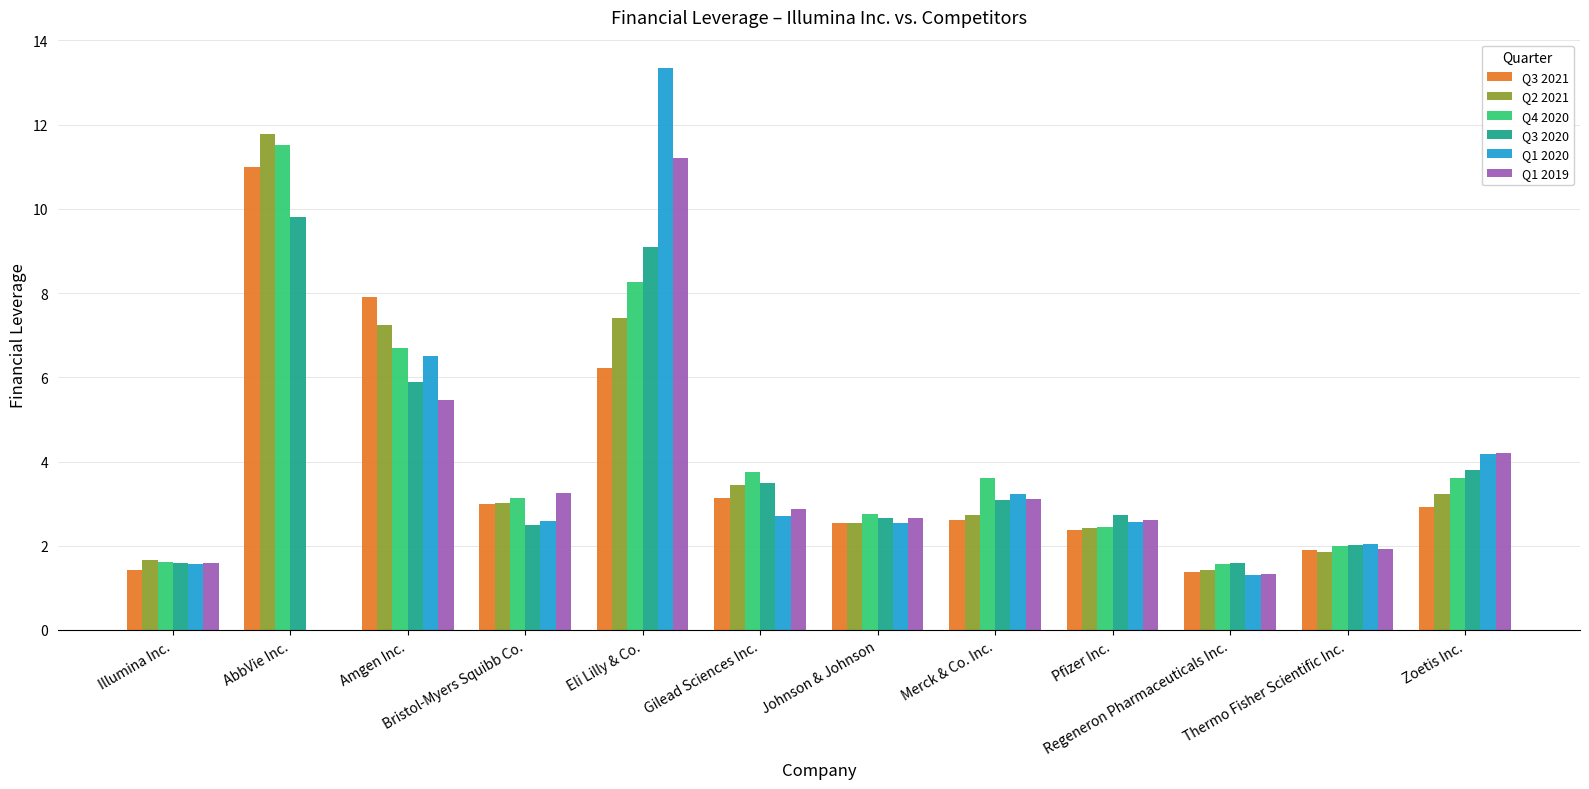

What are all the series names shown in the legend?

Q3 2021, Q2 2021, Q4 2020, Q3 2020, Q1 2020, Q1 2019